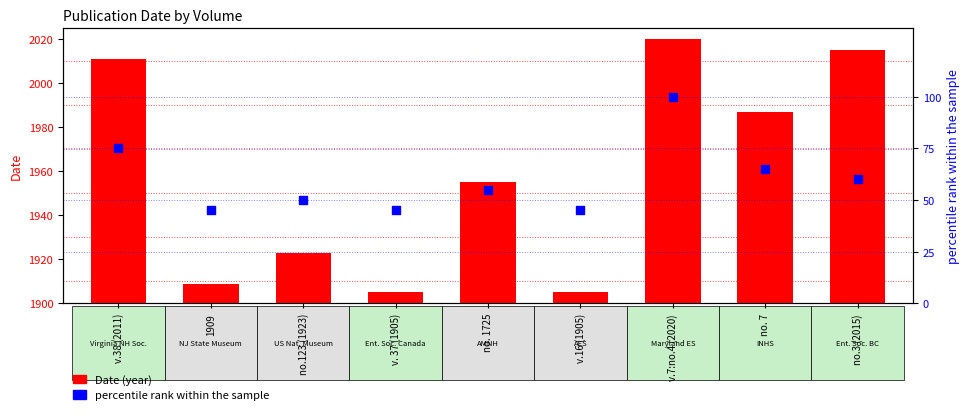

What are all the series names shown in the legend?

Date (year), percentile rank within the sample